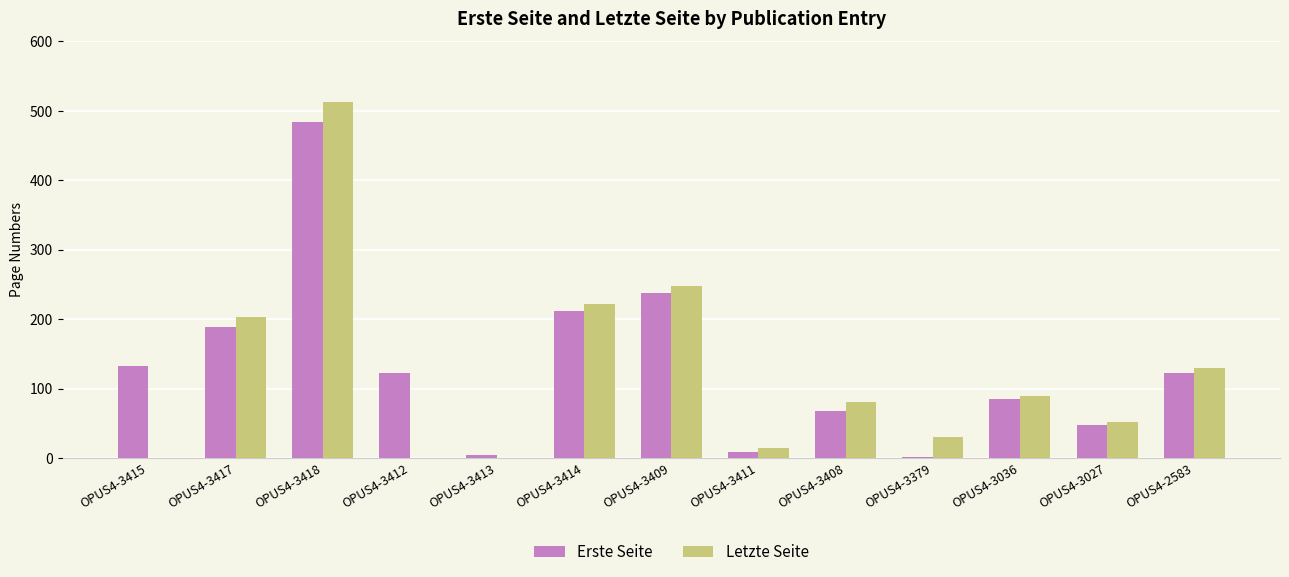

What are all the series names shown in the legend?

Erste Seite, Letzte Seite